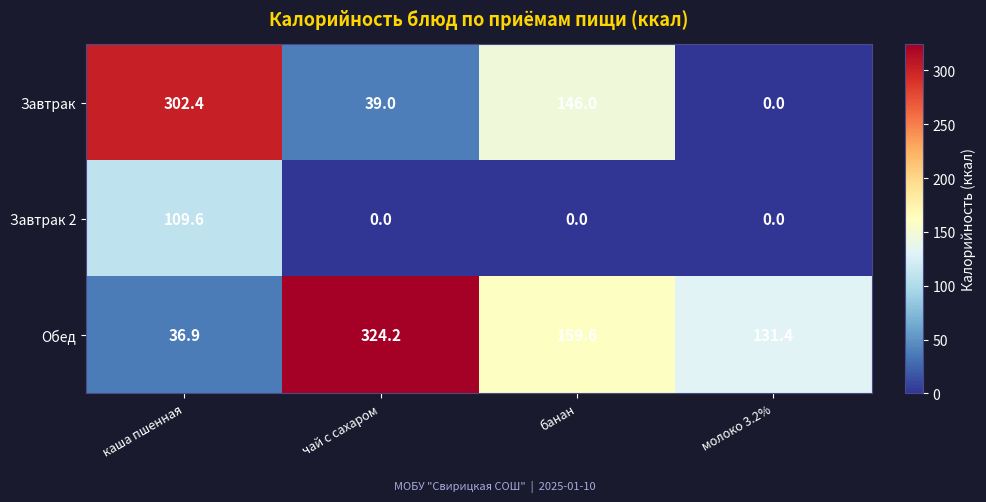

Rank the series at банан from highest to lowest value.

Обед, Завтрак, Завтрак 2